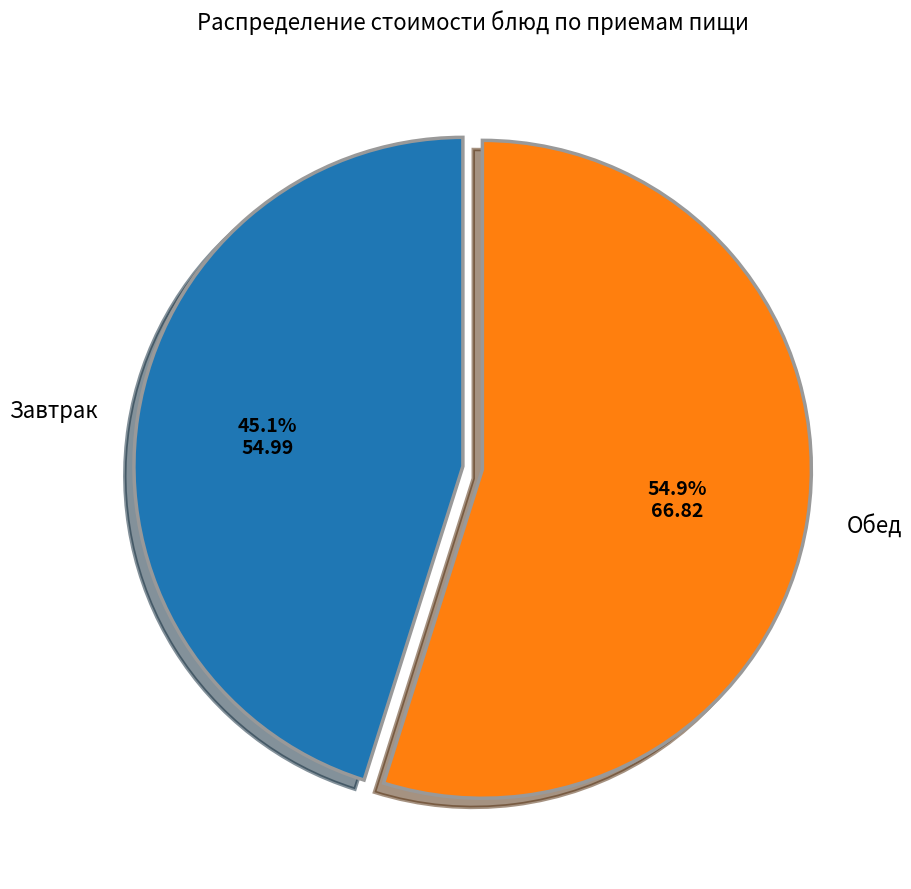

Does any single category account for the majority?

Yes